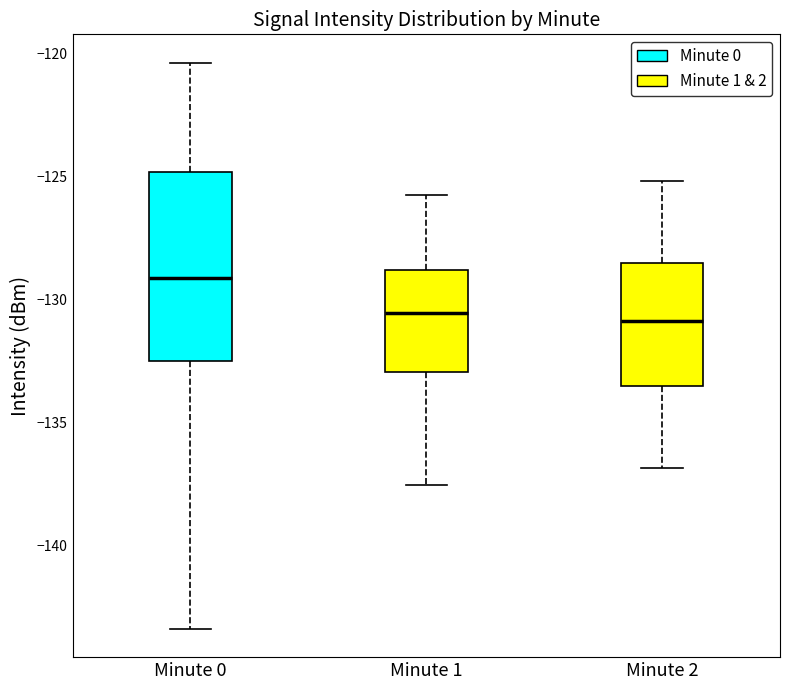

Which box is the tallest, from its lower edge to its upper edge?

Minute 0